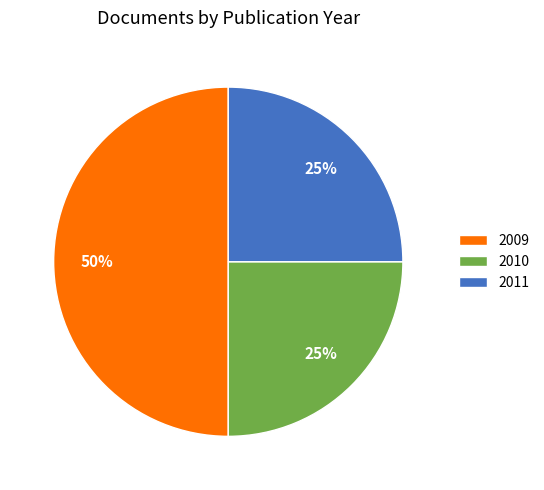

Do 2010 and 2009 together represent more than half of the pie?

Yes